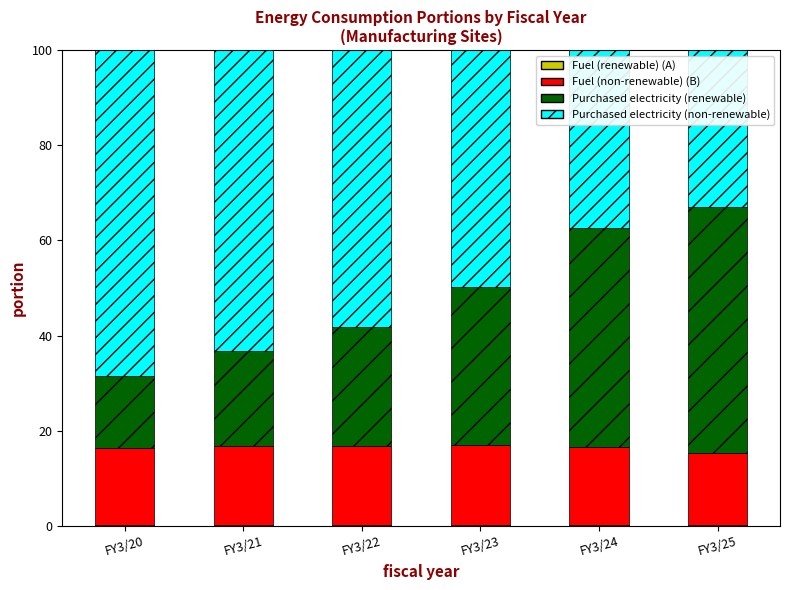

Is it true that Fuel (non-renewable) (B) equals 16.6 at FY3/21?

True